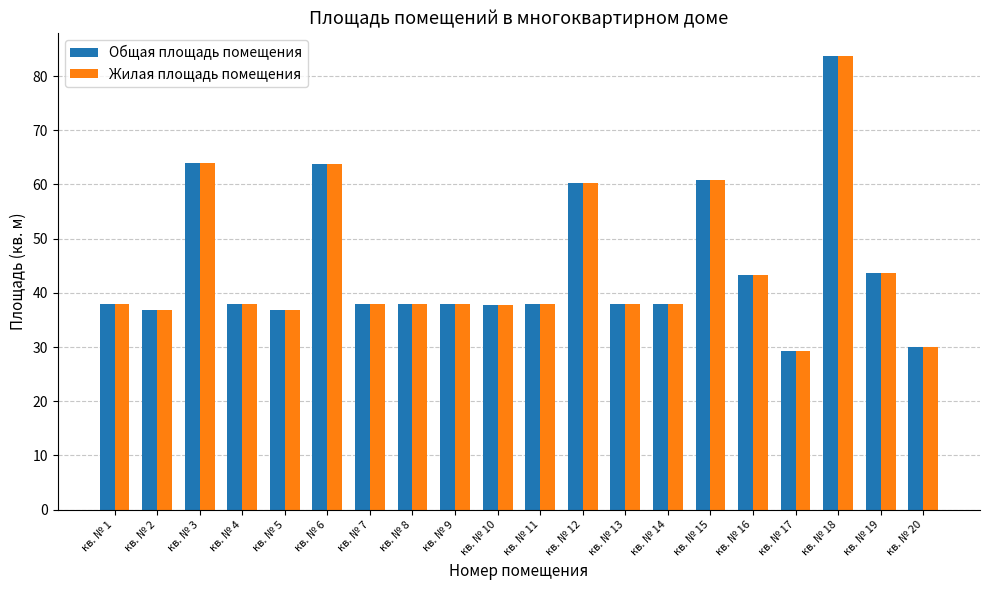

What is the average value of the Общая площадь помещения series?

44.7